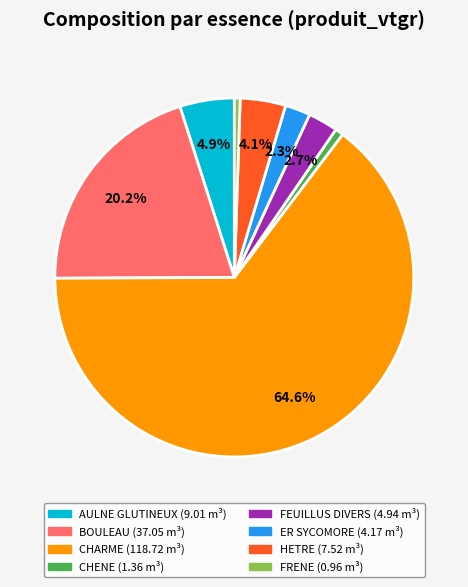

Count the number of slices in the pie.

8